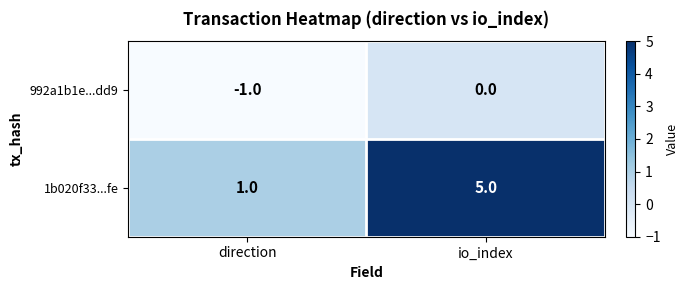

What is the greatest value displayed?

5